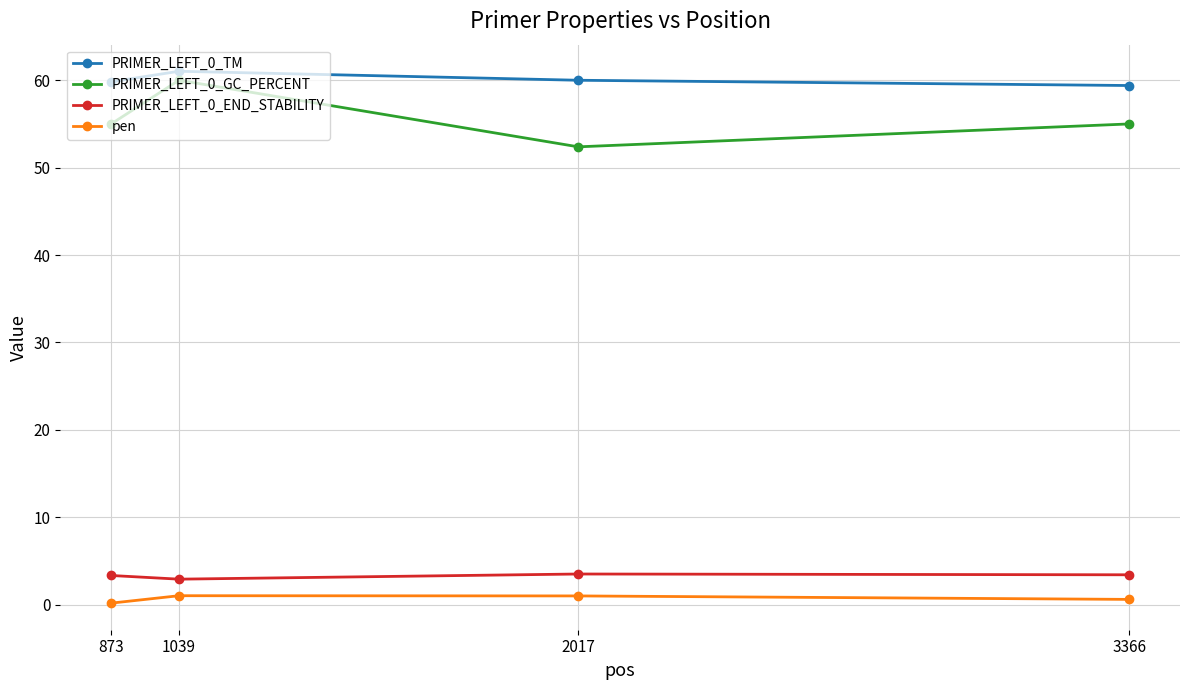

Rank the series by their maximum value, from highest to lowest.

PRIMER_LEFT_0_TM, PRIMER_LEFT_0_GC_PERCENT, PRIMER_LEFT_0_END_STABILITY, pen